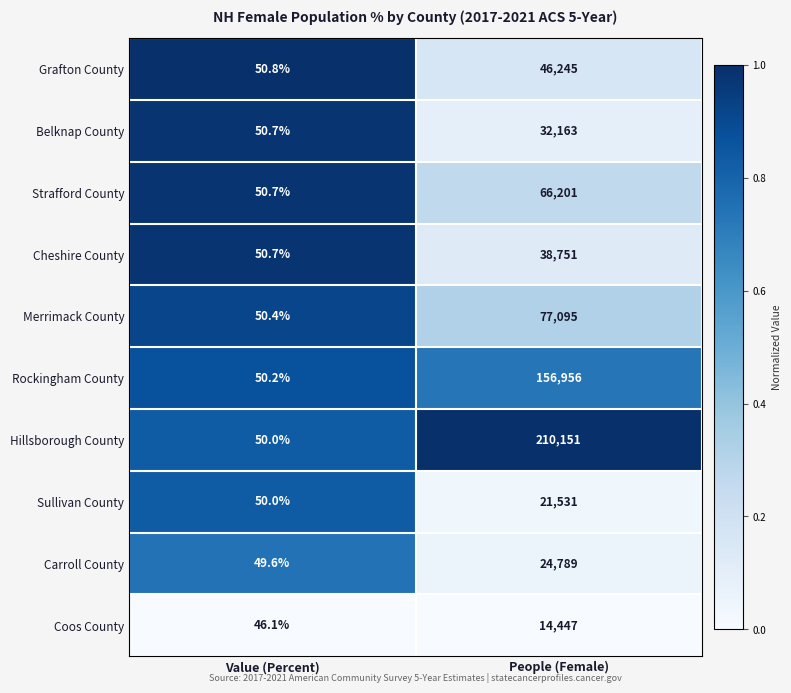

What is the difference between the highest and lowest values at People (Female)?

195704.0